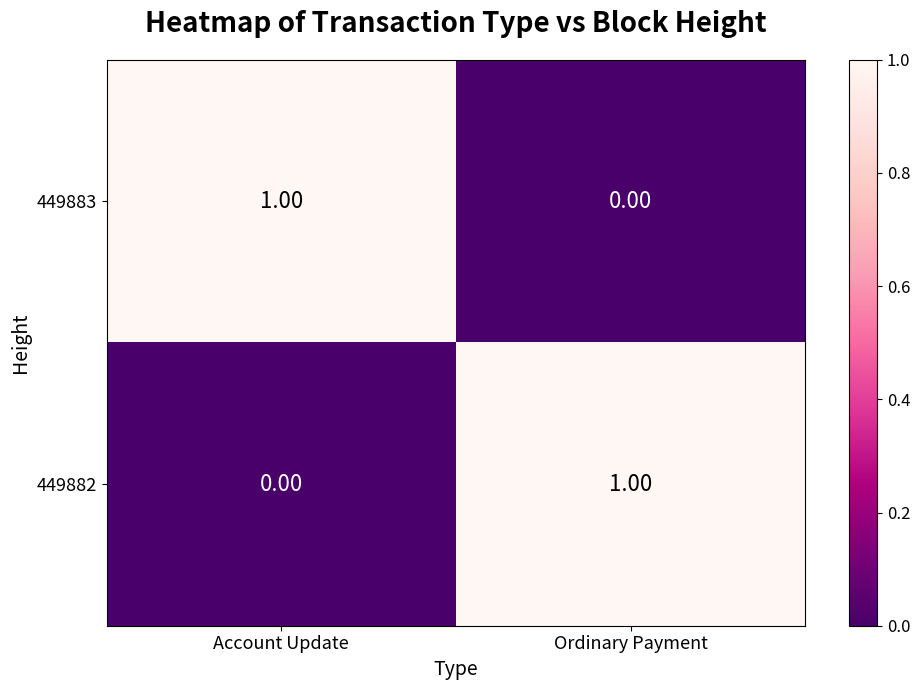

Rank the series at Ordinary Payment from lowest to highest value.

449883, 449882